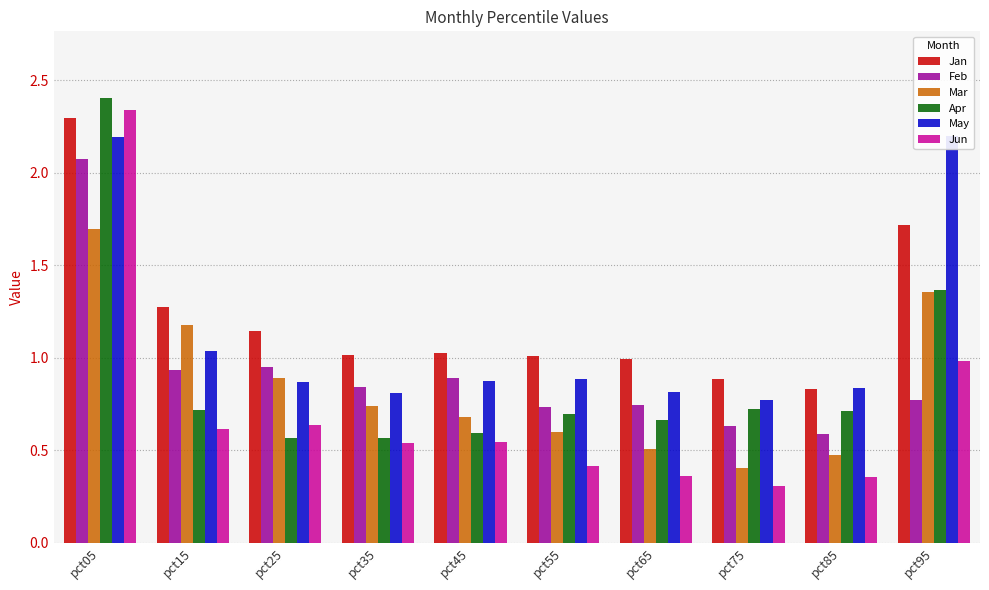

Reading left to right, extract all data points from this chart.

Jan: pct05=2.3	pct15=1.3	pct25=1.1	pct35=1.0	pct45=1.0	pct55=1.0	pct65=1.0	pct75=0.9	pct85=0.8	pct95=1.7
Feb: pct05=2.1	pct15=0.9	pct25=1.0	pct35=0.8	pct45=0.9	pct55=0.7	pct65=0.7	pct75=0.6	pct85=0.6	pct95=0.8
Mar: pct05=1.7	pct15=1.2	pct25=0.9	pct35=0.7	pct45=0.7	pct55=0.6	pct65=0.5	pct75=0.4	pct85=0.5	pct95=1.4
Apr: pct05=2.4	pct15=0.7	pct25=0.6	pct35=0.6	pct45=0.6	pct55=0.7	pct65=0.7	pct75=0.7	pct85=0.7	pct95=1.4
May: pct05=2.2	pct15=1.0	pct25=0.9	pct35=0.8	pct45=0.9	pct55=0.9	pct65=0.8	pct75=0.8	pct85=0.8	pct95=2.2
Jun: pct05=2.3	pct15=0.6	pct25=0.6	pct35=0.5	pct45=0.5	pct55=0.4	pct65=0.4	pct75=0.3	pct85=0.4	pct95=1.0